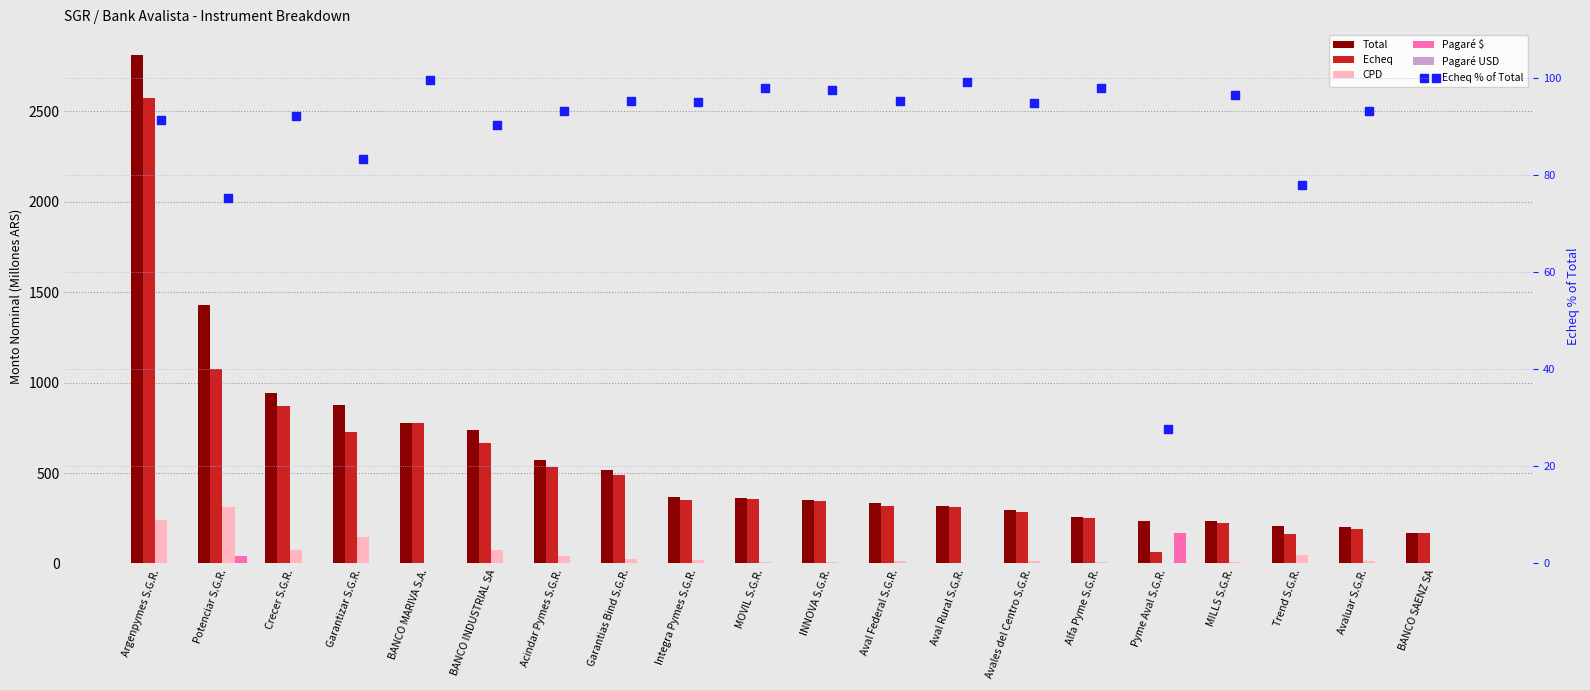

Which series has the largest Y range (max minus min)?

Total